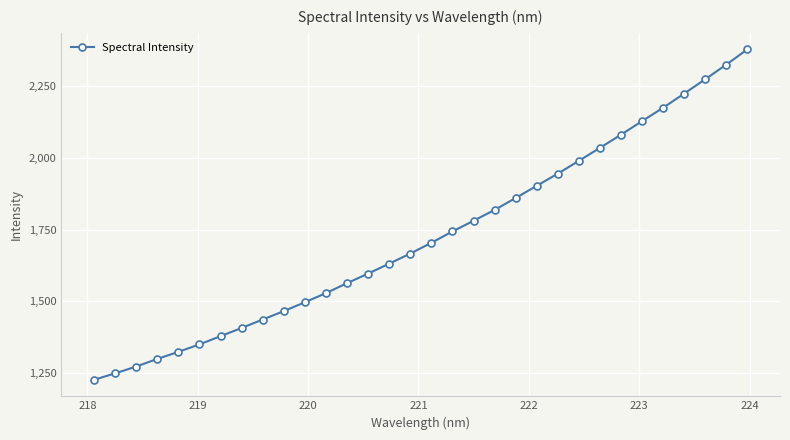

What is the smallest value displayed?

1226.8